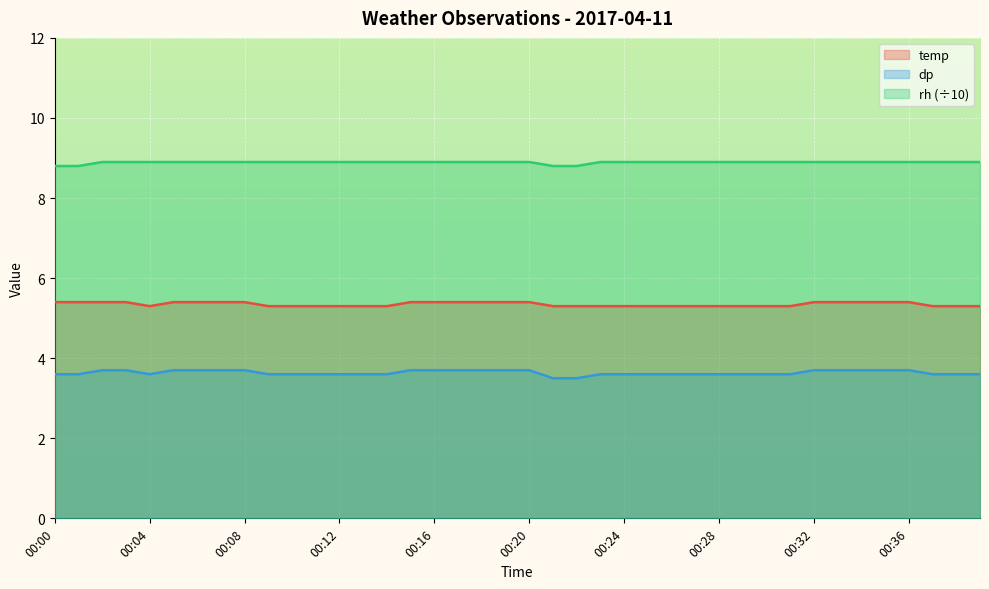

Rank the series by their maximum value, from lowest to highest.

dp, temp, rh (÷10)